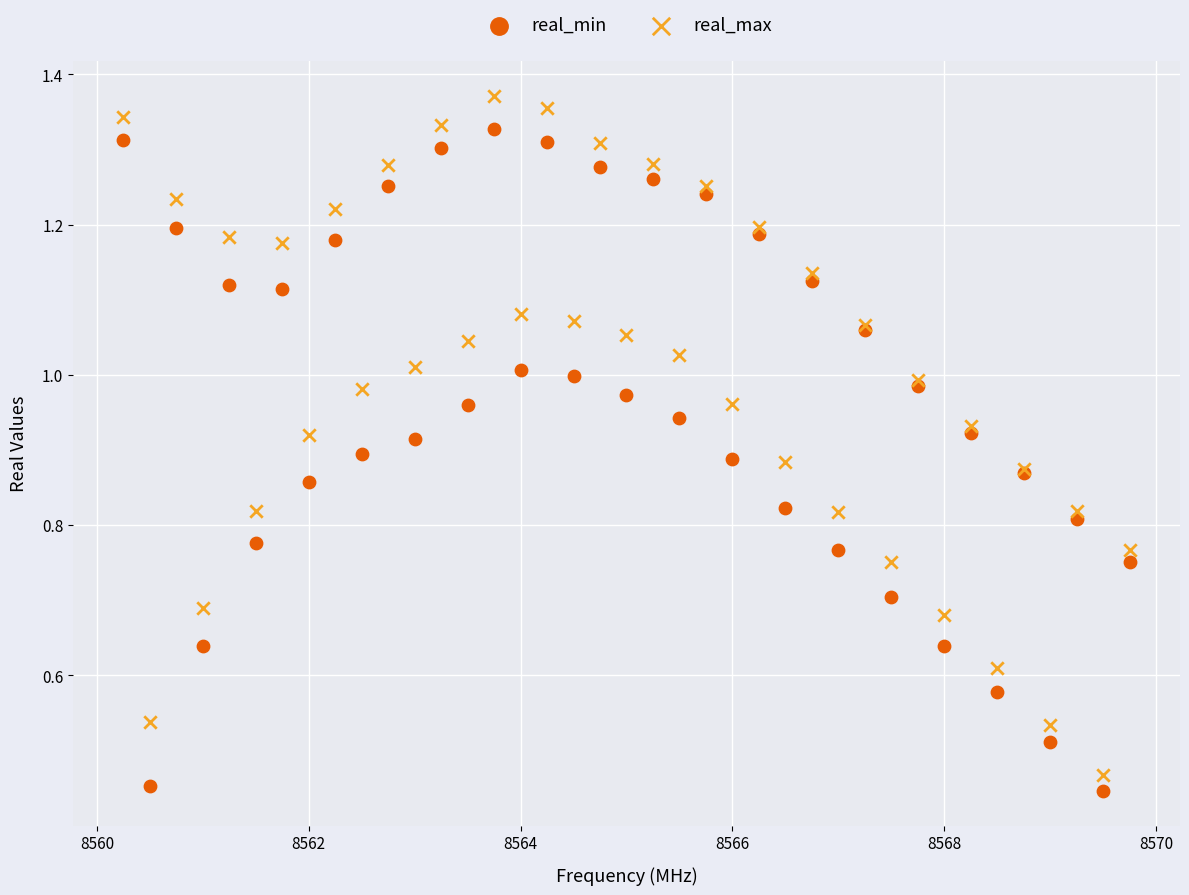

What is the X range (max minus min) for the scatter plot?

9.5